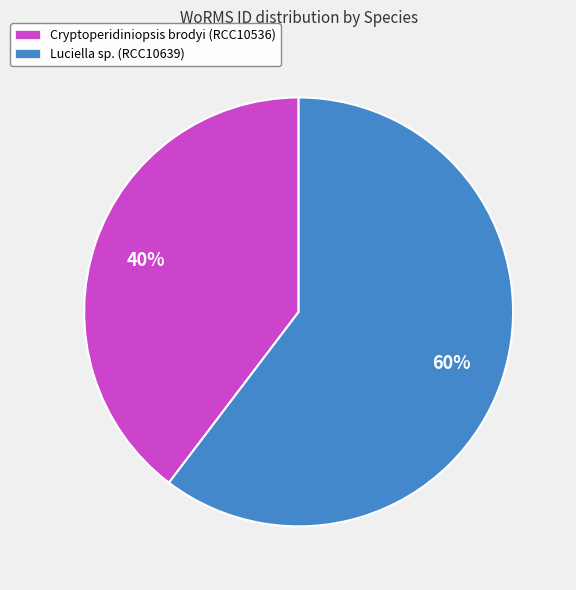

To the nearest percent, what is the combined percentage of Cryptoperidiniopsis brodyi (RCC10536) and Luciella sp. (RCC10639)?

100%